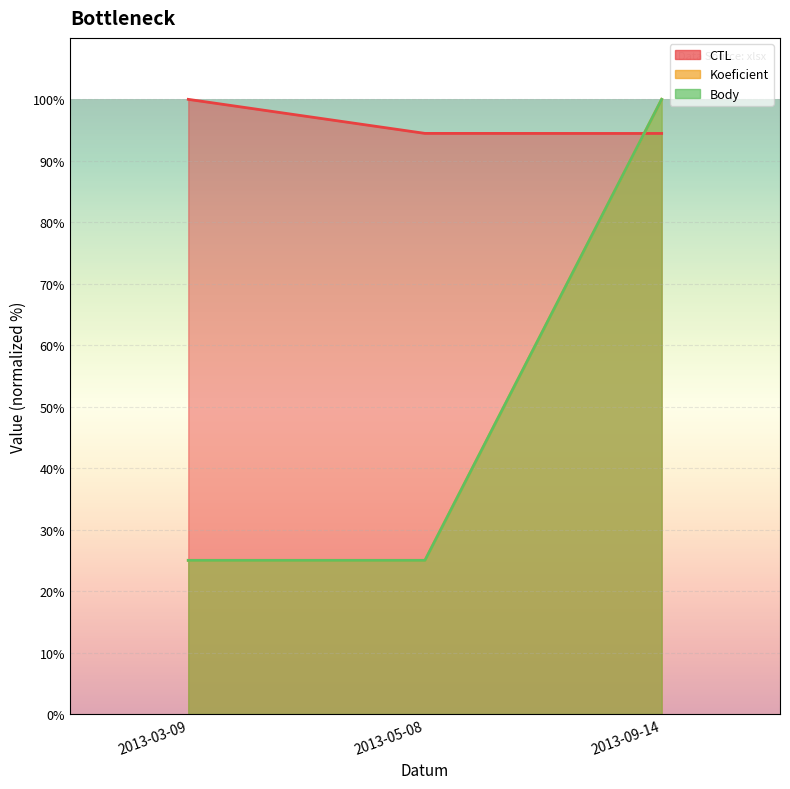

Rank the series by their maximum value, from highest to lowest.

CTL, Koeficient, Body